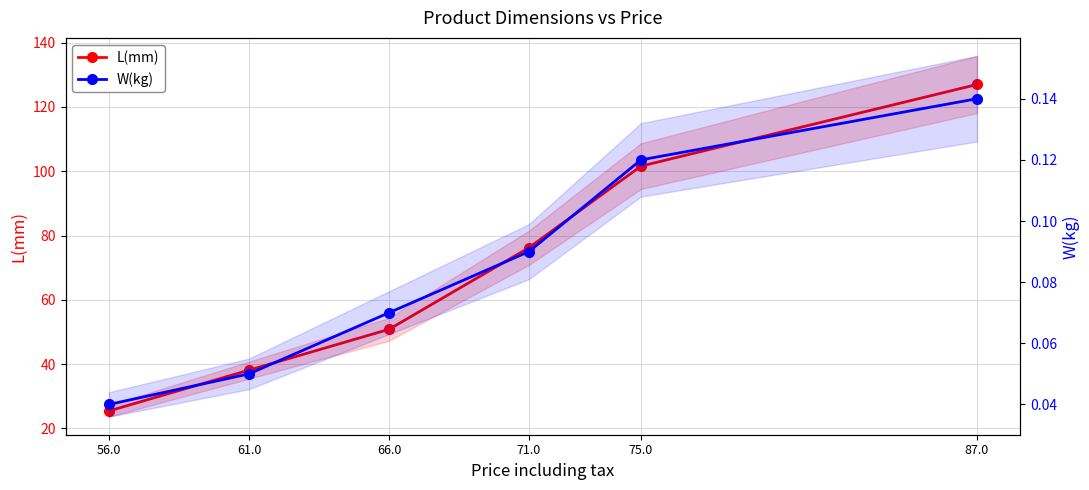

The value of L(mm) at 61.0 is 38.1. True or false?

True